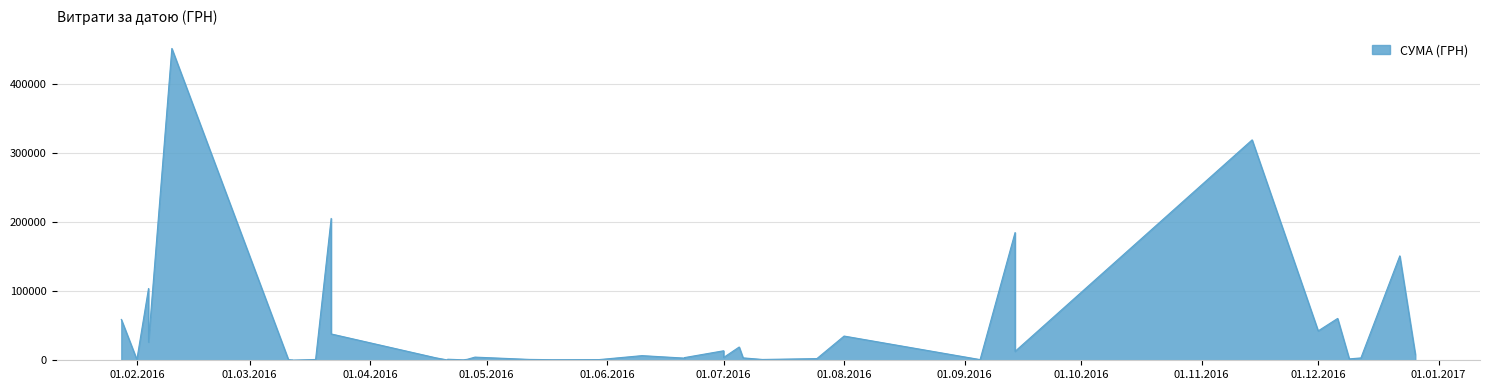

What is the difference between the values at 01.12.2016 and 25.07.2016?

40138.0